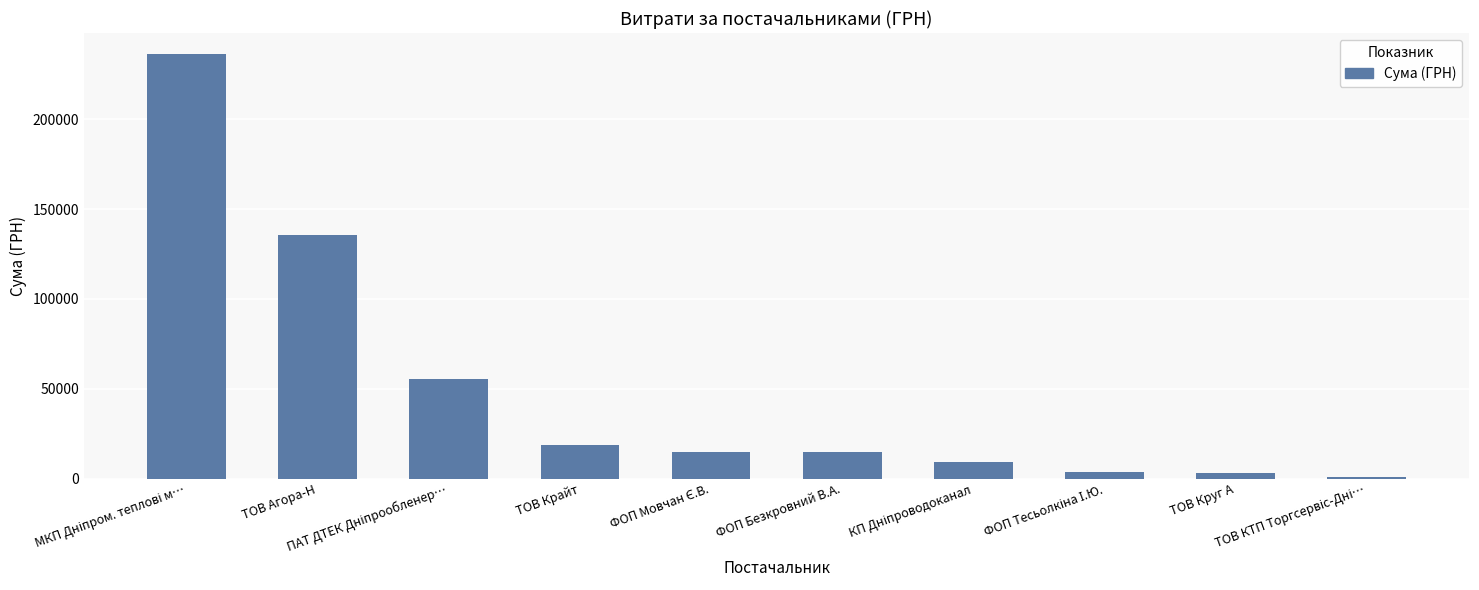

What is the greatest value displayed?

236182.0